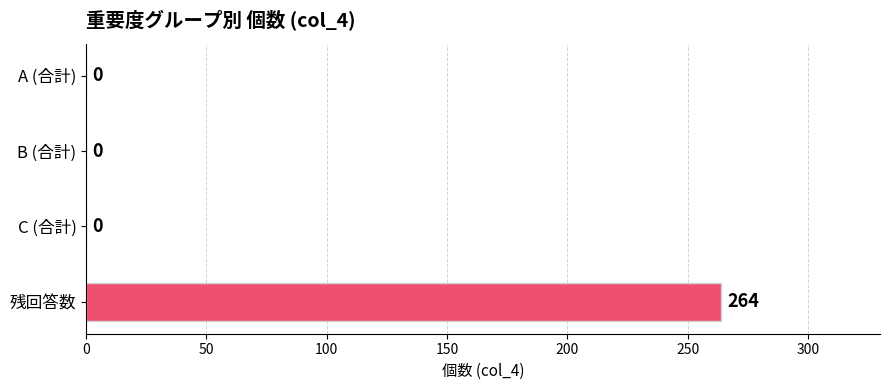

Are the bars horizontal?

Yes